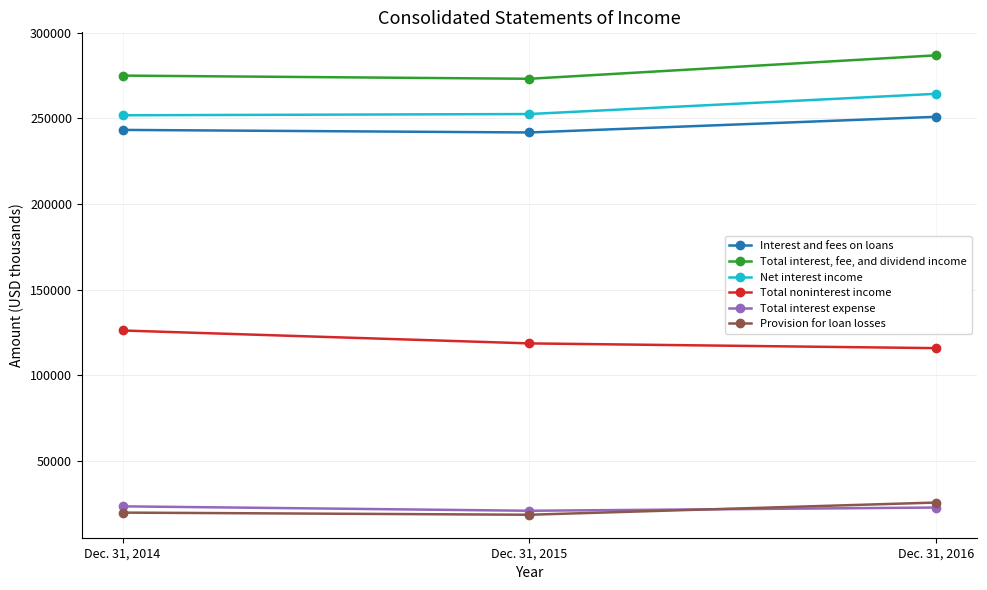

Which series changed the most between Dec. 31, 2015 and Dec. 31, 2014?

Total noninterest income